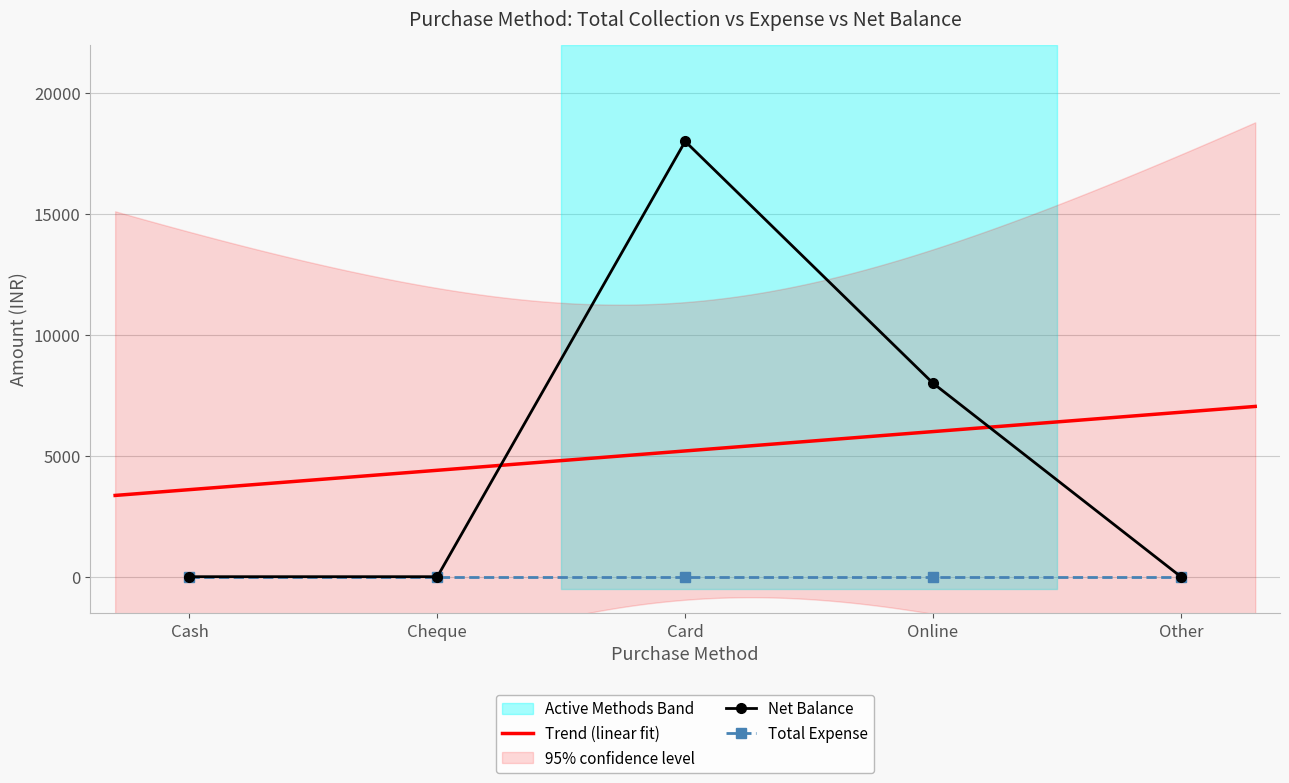

What is the maximum value shown in the chart?

18000